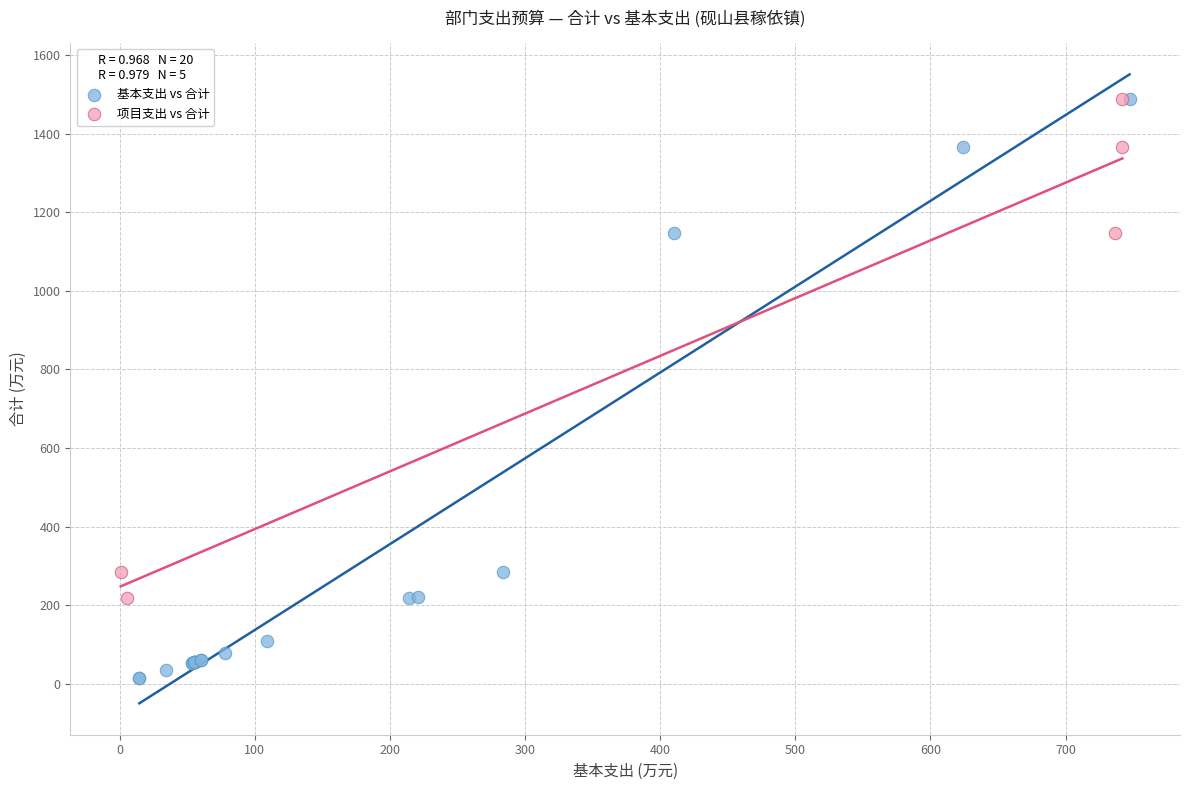

Which series reaches the minimum Y coordinate?

基本支出 vs 合计